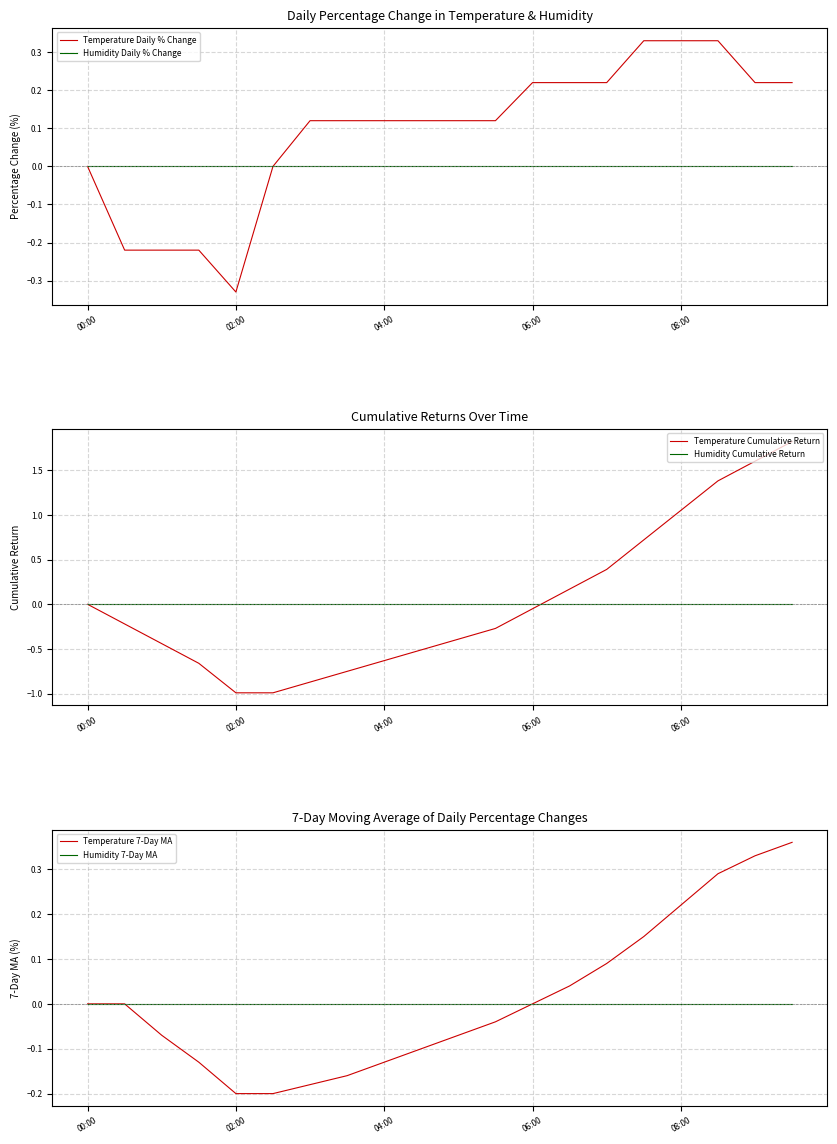

What position from the right is 7?

13